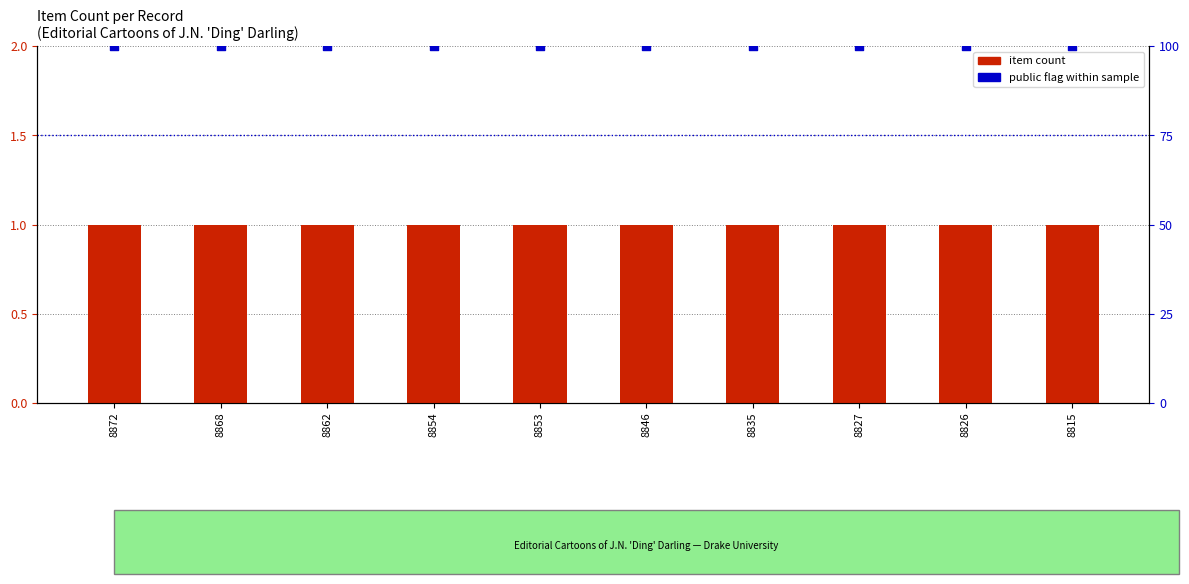

Which series has the largest total across all categories?

public flag (% of 1)